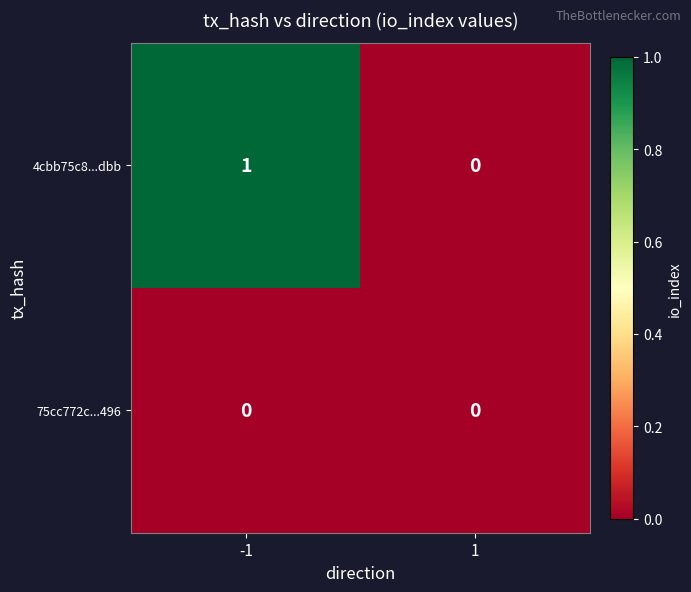

Rank the series by their maximum value, from lowest to highest.

75cc772c...496, 4cbb75c8...dbb